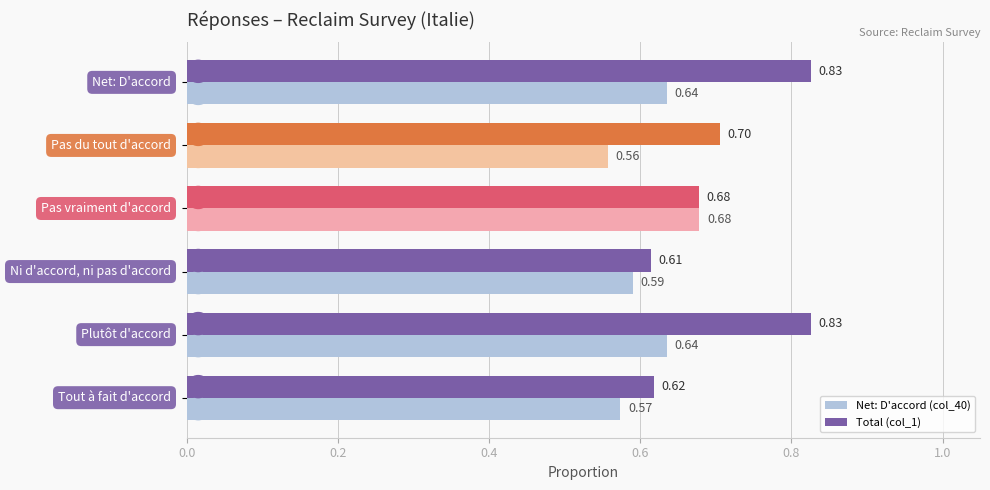

List the series in order of their peak value, lowest first.

Net: D'accord (col_40), Total (col_1)